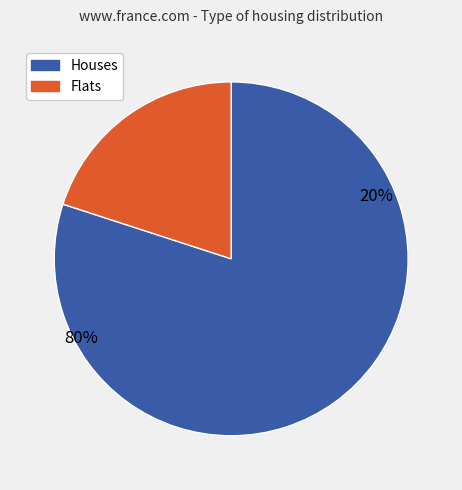

Is the sum of 9 and 1 greater than half?

No